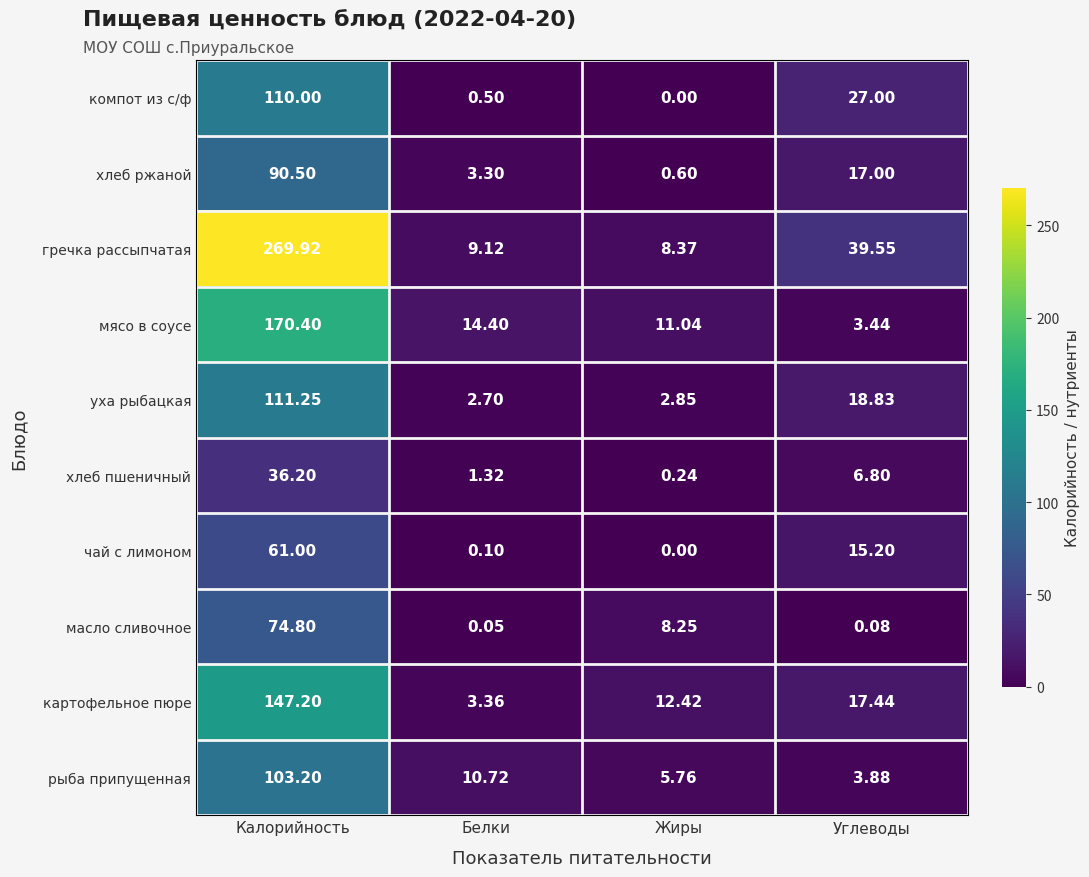

At which label does мясо в соусе reach its peak?

Калорийность